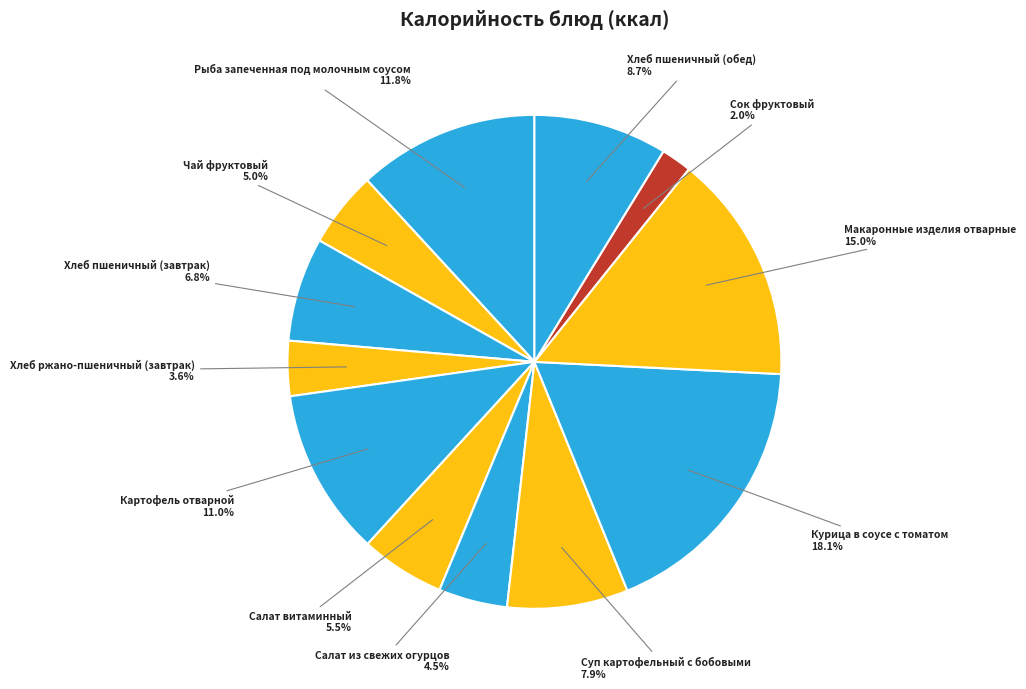

To the nearest percent, what is the difference between the largest and smallest slice percentages?

16%